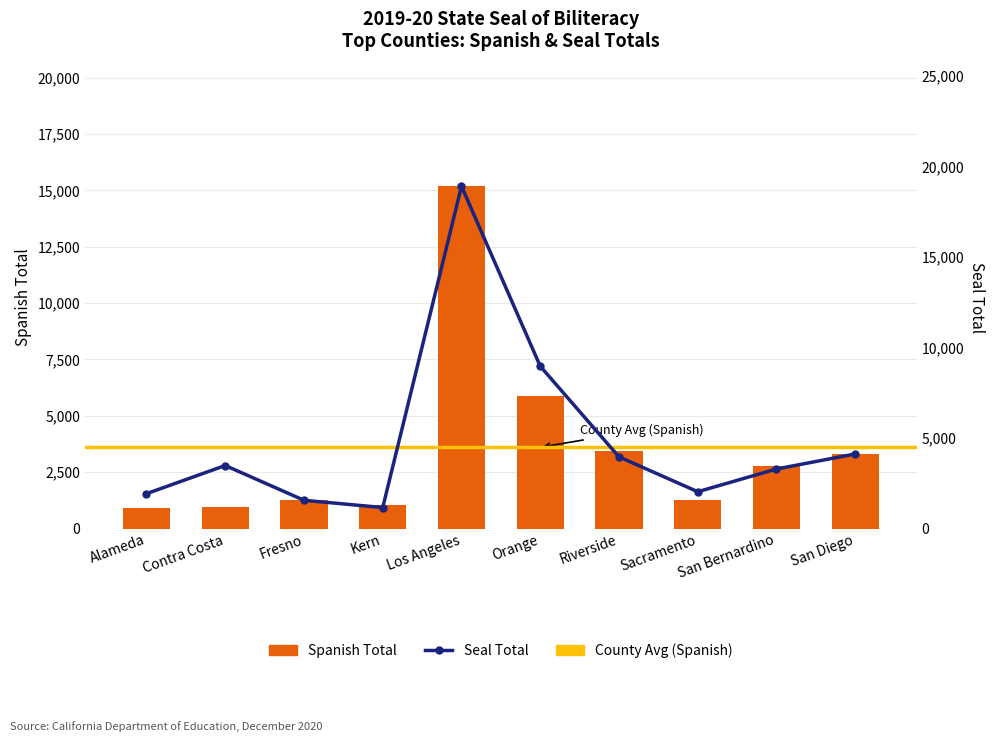

What position from the left is Alameda?

1